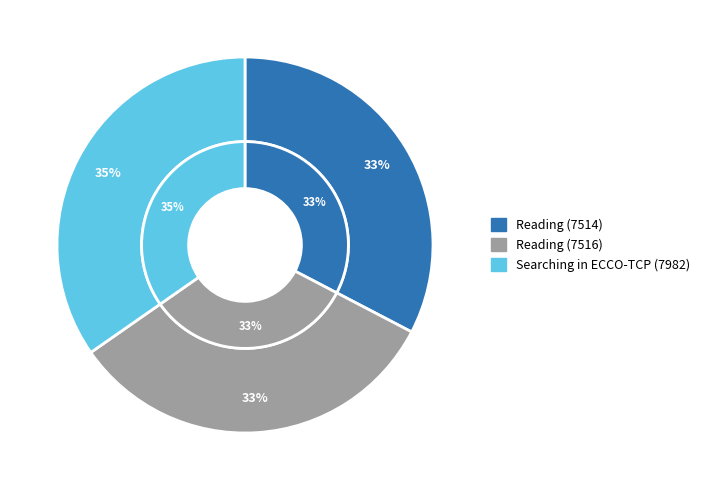

Which category has the smallest portion of the pie?

Reading (7514)